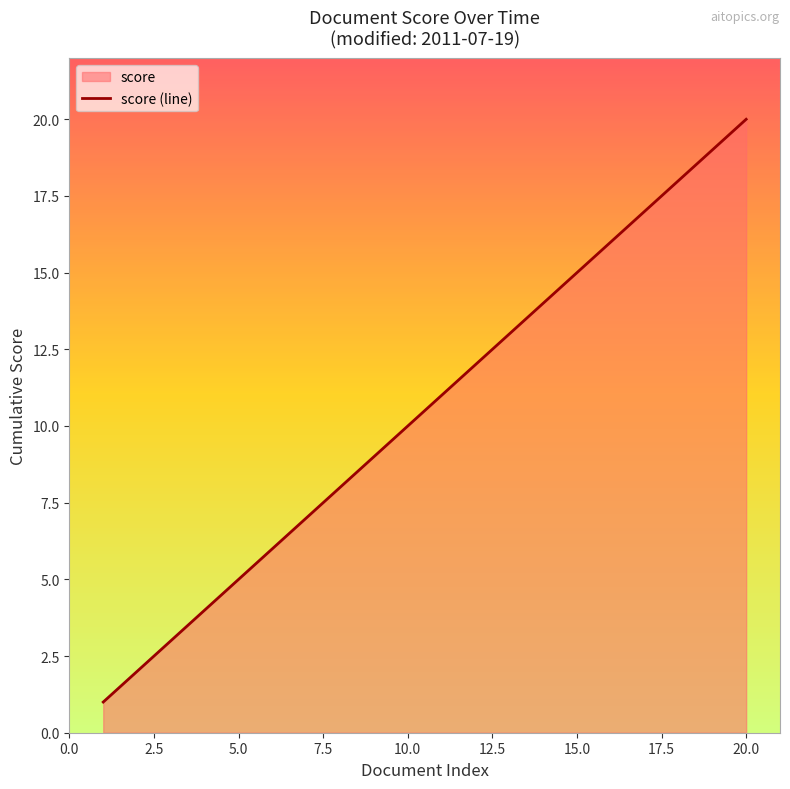

Count the number of categories in the chart.

20